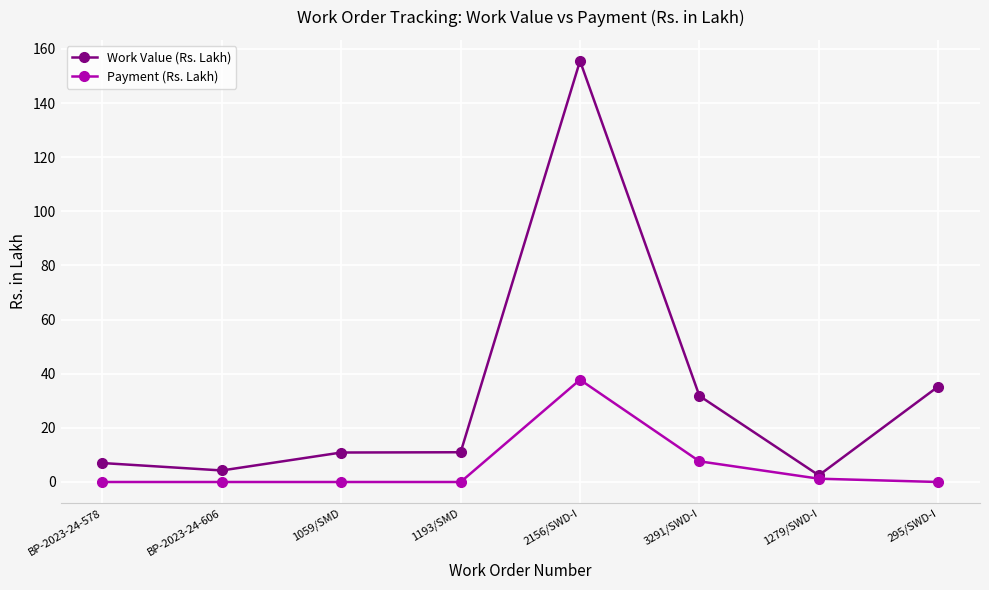

What is the maximum value shown in the chart?

155.5